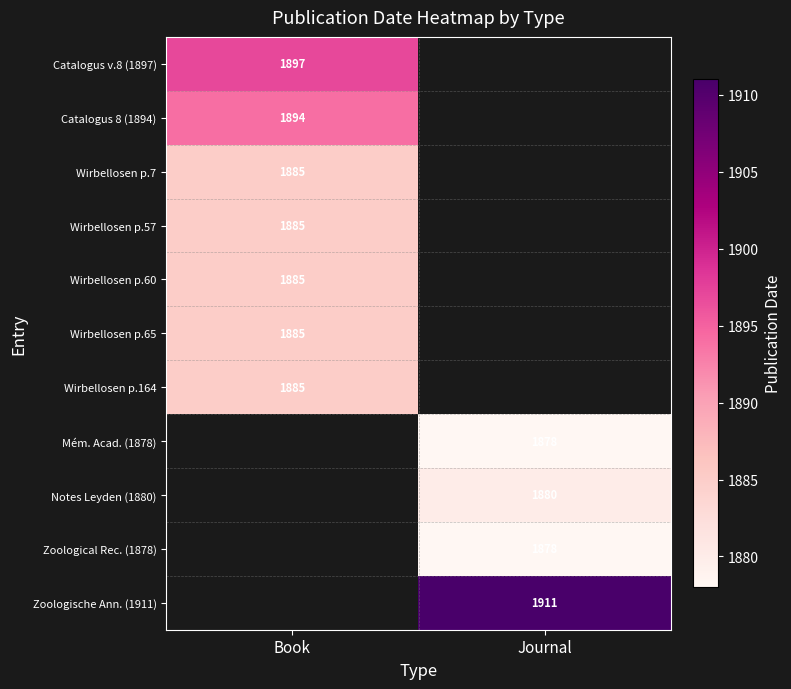

True or false: Notes Leyden (1880) has a value of 468 at Journal.

False